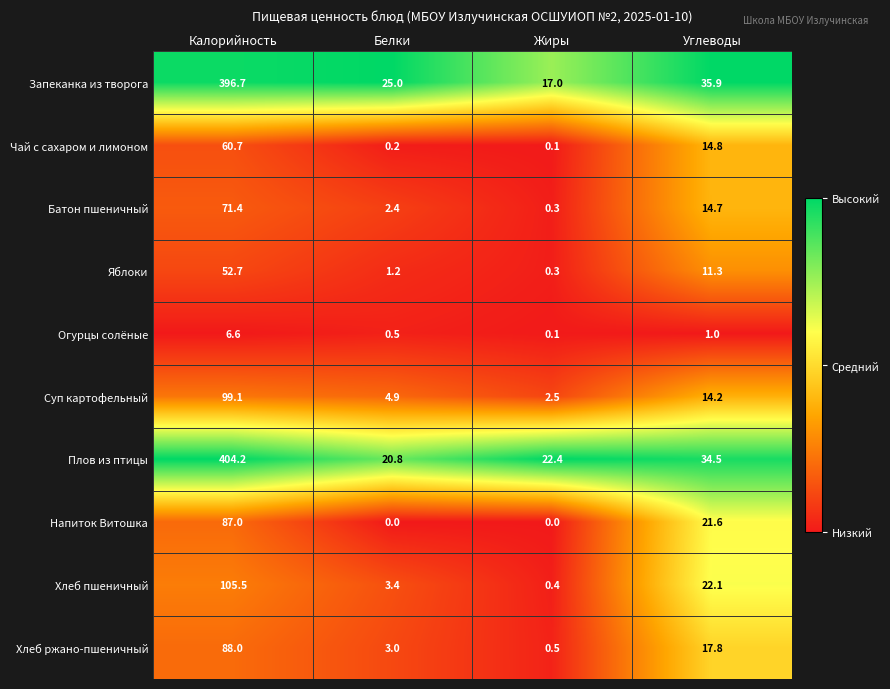

Between Белки and Углеводы, which series saw the biggest shift?

Напиток Витошка